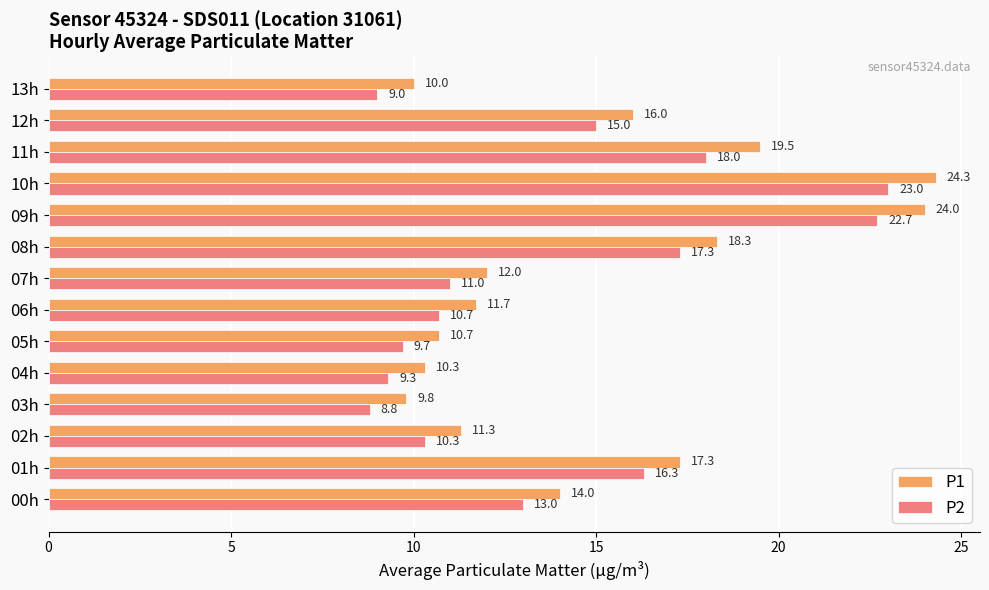

What is the difference between the maximum and minimum values in the P2 series?

14.2